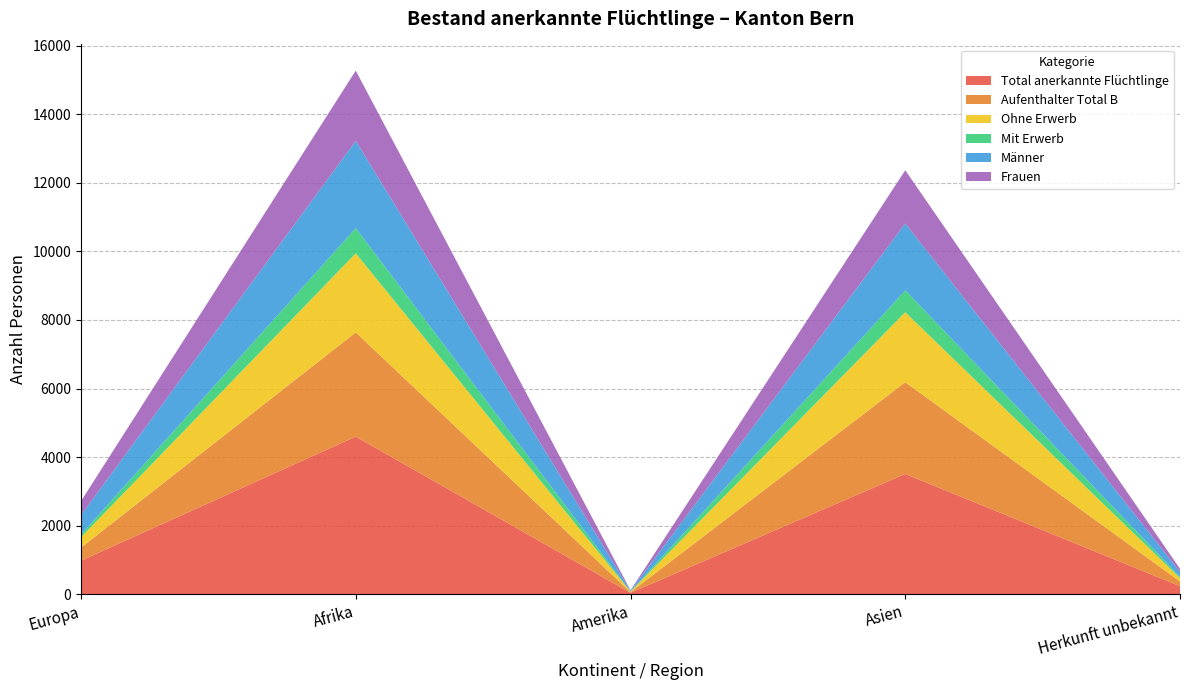

Reading left to right, list all the values displayed in this chart.

Total anerkannte Flüchtlinge: 976	4597	37	3506	232
Aufenthalter Total B: 381	3042	19	2679	137
Ohne Erwerb: 301	2308	15	2042	99
Mit Erwerb: 80	734	4	637	38
Männer: 566	2544	22	1951	143
Frauen: 410	2053	15	1555	89